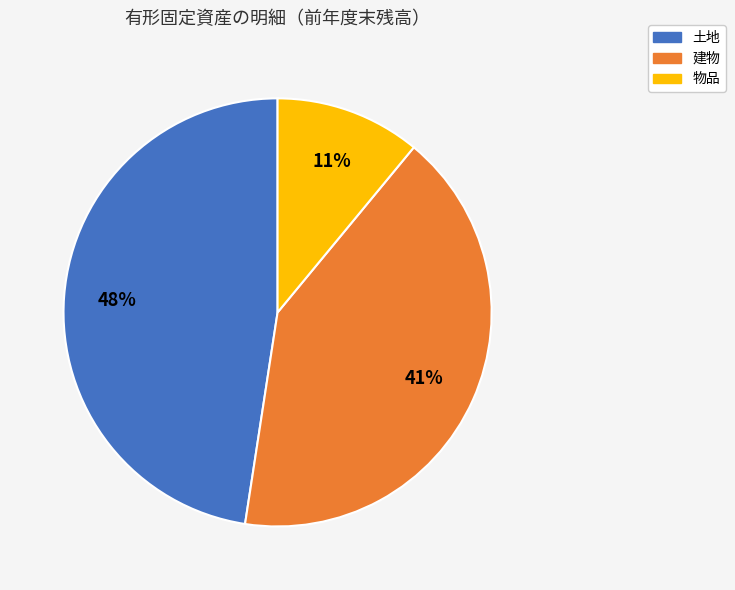

Which slice is the smallest?

物品